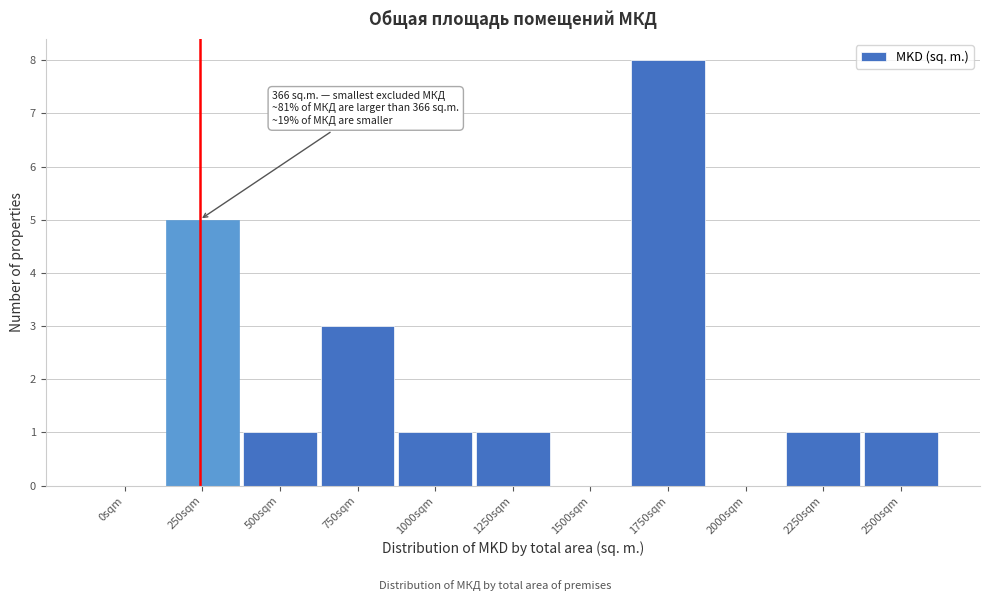

Reading left to right, list all the values displayed in this chart.

0sqm=0	250sqm=5	500sqm=1	750sqm=3	1000sqm=1	1250sqm=1	1500sqm=0	1750sqm=8	2000sqm=0	2250sqm=1	2500sqm=1